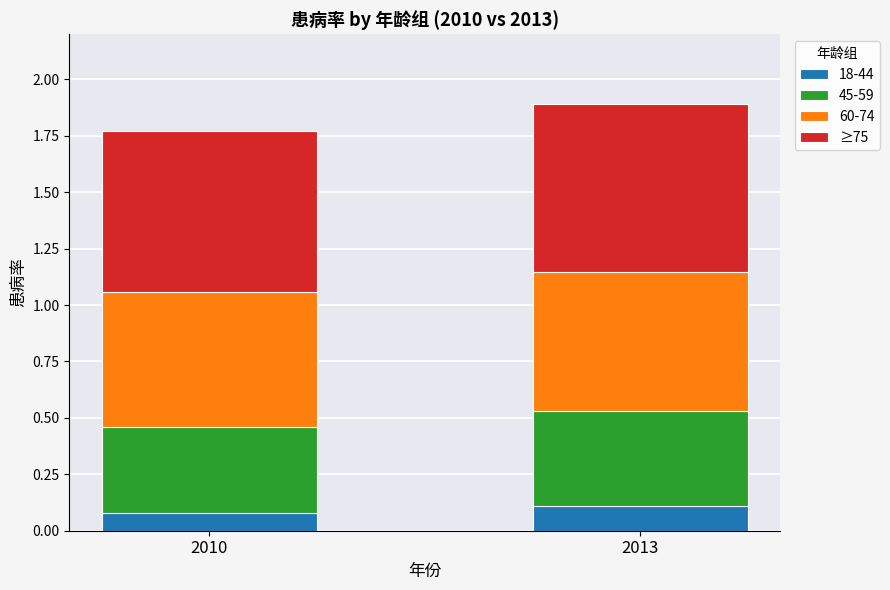

What is the total value across all series at 2010?

1.8